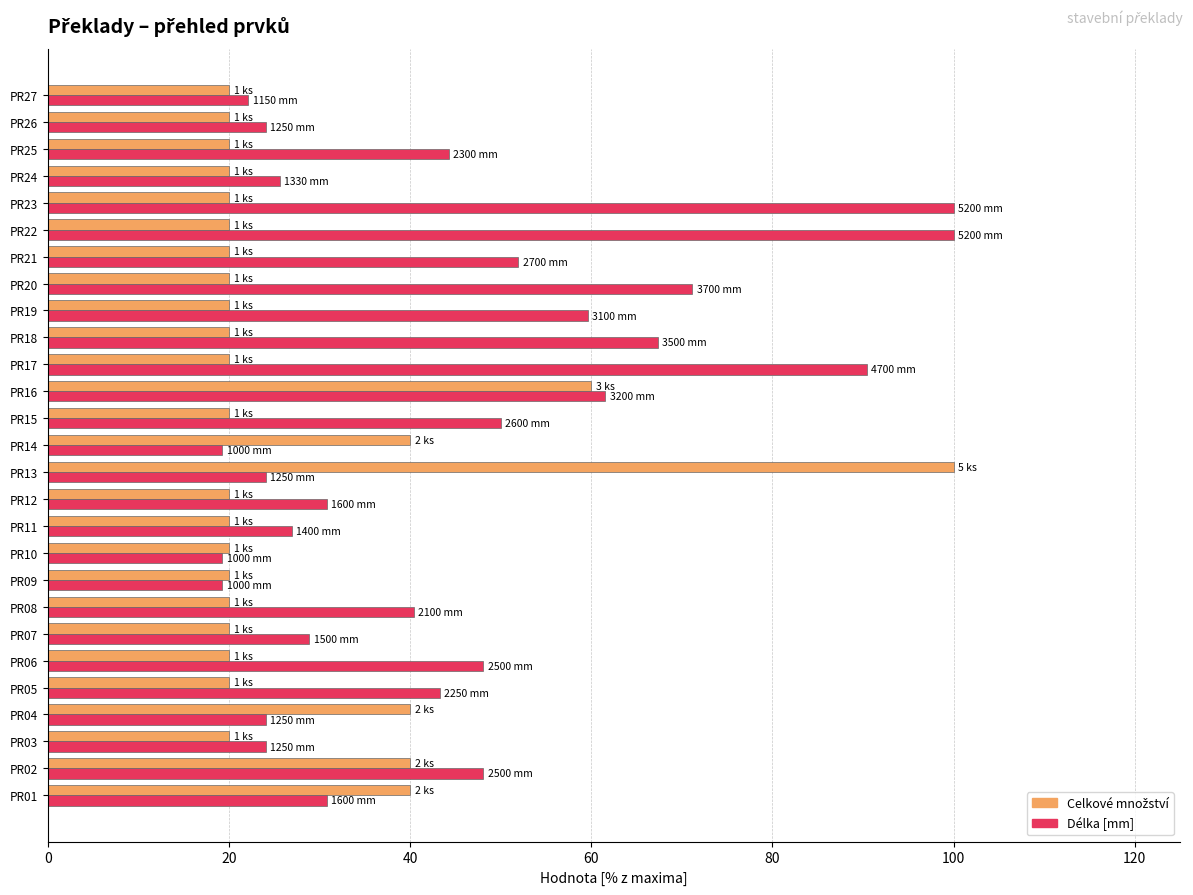

What is the difference between the second highest and second lowest values in the Délka [mm] series?

80.8